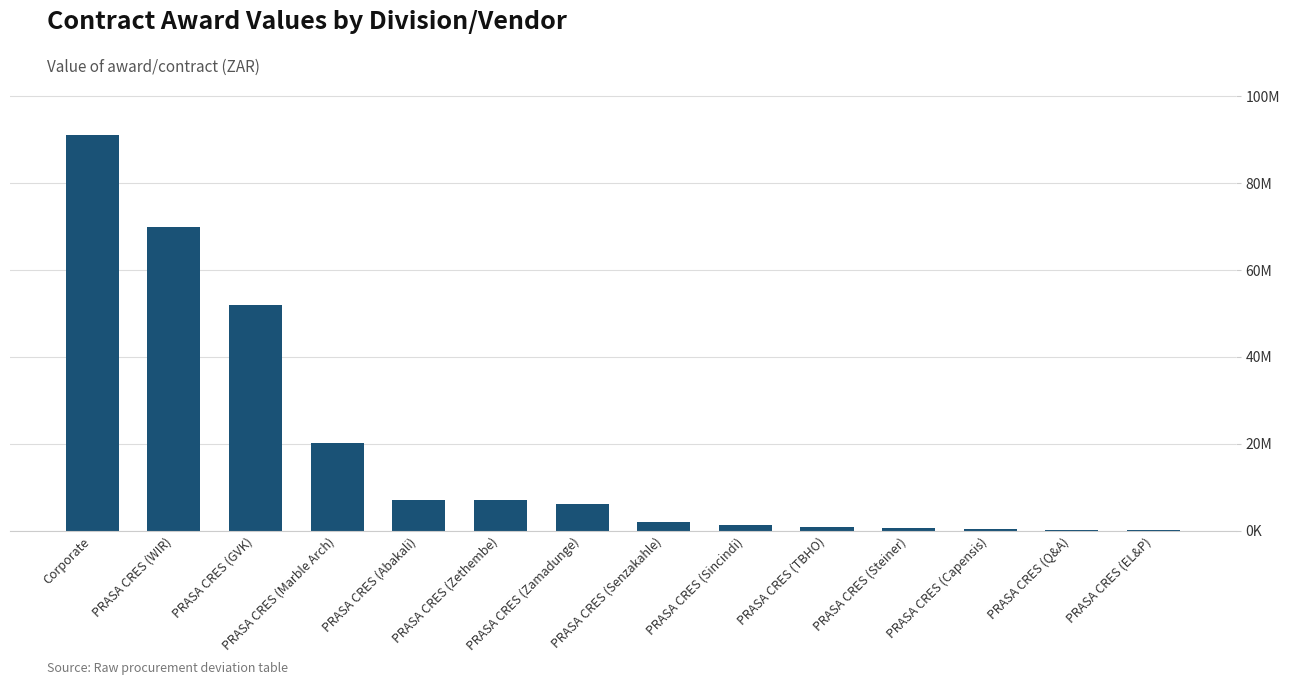

Reading left to right, extract all data points from this chart.

Corporate=91000000.0	PRASA CRES (WIR)=69826882.0	PRASA CRES (GVK)=51924700.0	PRASA CRES (Marble Arch)=20155032.1	PRASA CRES (Abakali)=7136332.6	PRASA CRES (Zethembe)=7091581.0	PRASA CRES (Zamadunge)=6239608.1	PRASA CRES (Senzakahle)=2001650.2	PRASA CRES (Sincindi)=1229015.7	PRASA CRES (TBHO)=760266.0	PRASA CRES (Steiner)=746874.2	PRASA CRES (Capensis)=314860.0	PRASA CRES (Q&A)=144500.0	PRASA CRES (EL&P)=76122.0